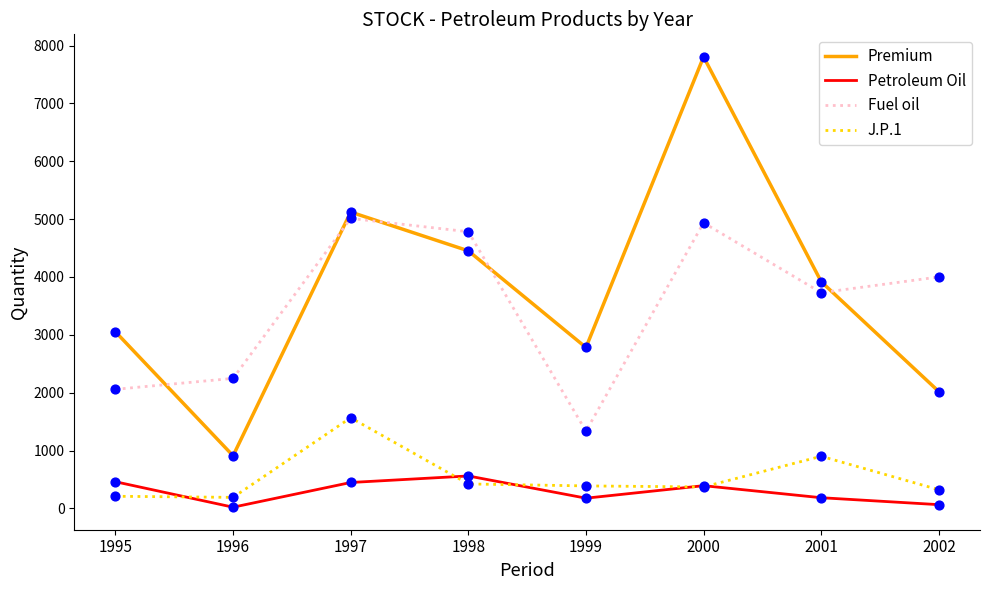

What is the total value across all series at 1997?

12151